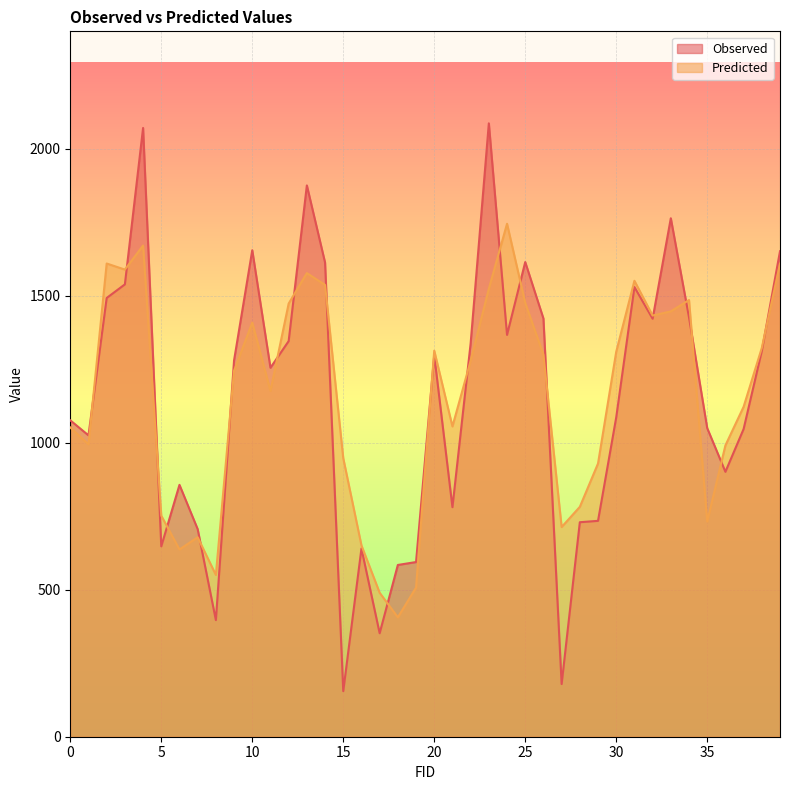

Does the chart display data point markers on the line(s)?

No